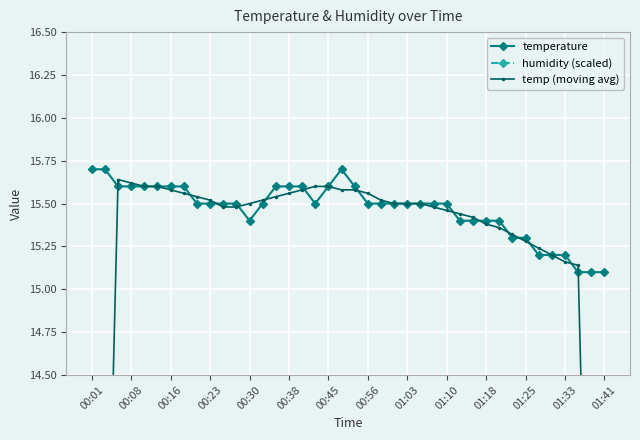

Reading left to right, what are all the values shown in this chart?

temperature: 15.7	15.7	15.6	15.6	15.6	15.6	15.6	15.6	15.5	15.5	15.5	15.5	15.4	15.5	15.6	15.6	15.6	15.5	15.6	15.7	15.6	15.5	15.5	15.5	15.5	15.5	15.5	15.5	15.4	15.4	15.4	15.4	15.3	15.3	15.2	15.2	15.2	15.1	15.1	15.1
humidity (scaled): 18.0	18.0	18.0	18.0	18.0	18.0	18.0	18.0	18.0	18.0	18.0	18.0	18.0	18.0	18.0	18.0	18.0	18.0	18.0	18.0	18.0	18.0	18.0	18.0	18.0	18.0	18.0	18.0	18.0	18.0	18.0	18.0	18.0	18.0	18.0	18.0	18.0	18.0	18.0	18.0
temp (moving avg): 9.4	12.5	15.6	15.6	15.6	15.6	15.6	15.6	15.5	15.5	15.5	15.5	15.5	15.5	15.5	15.6	15.6	15.6	15.6	15.6	15.6	15.6	15.5	15.5	15.5	15.5	15.5	15.5	15.4	15.4	15.4	15.4	15.3	15.3	15.2	15.2	15.2	15.1	12.1	9.1